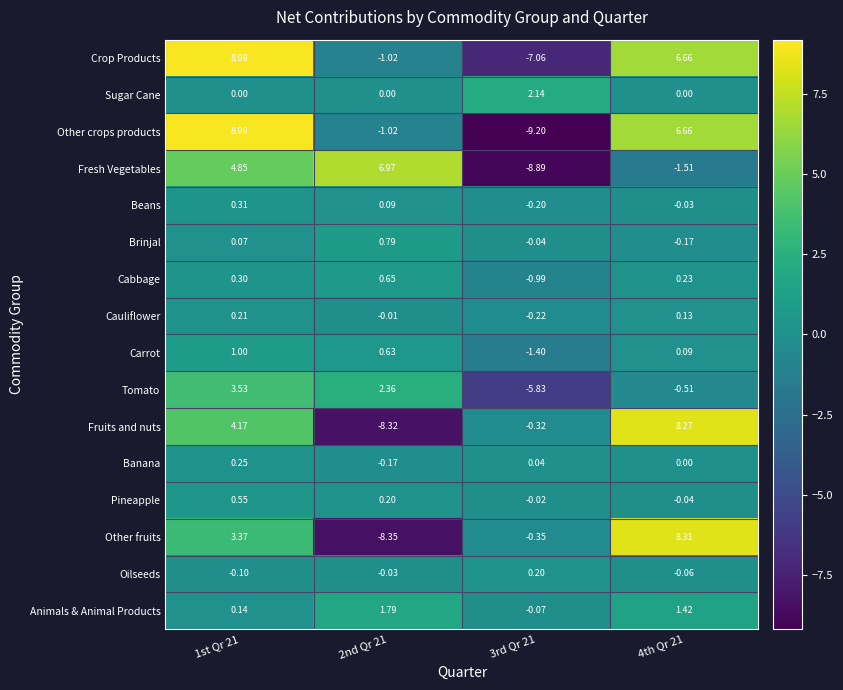

Between 2nd Qr 21 and 4th Qr 21, which series saw the biggest shift?

Other fruits